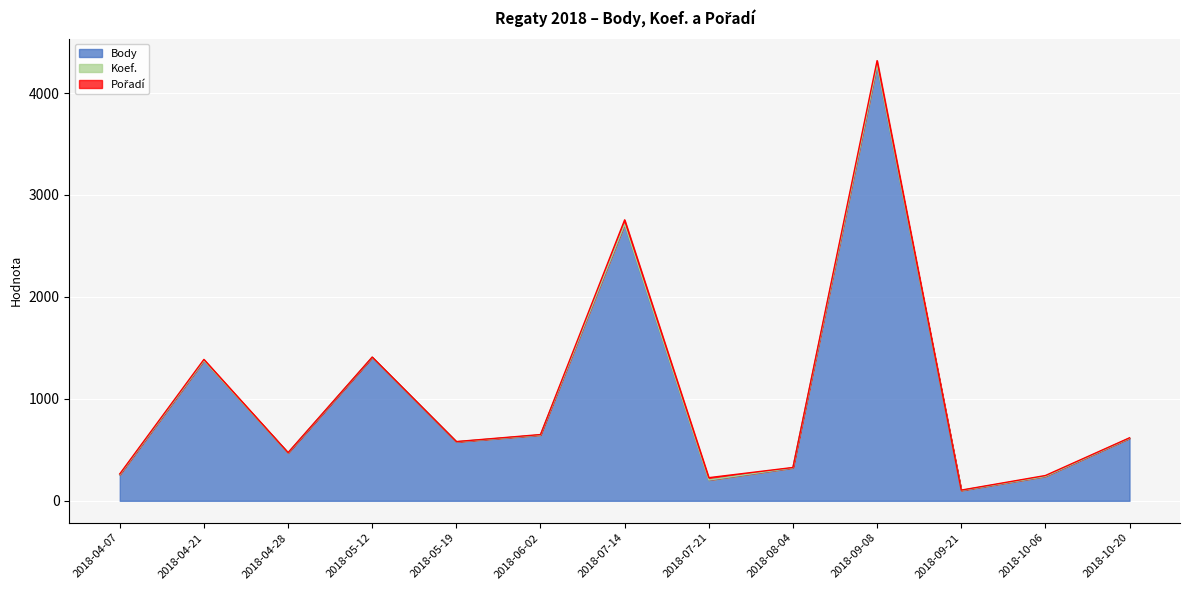

Where is Body nearest to the value 2181?

2018-07-14